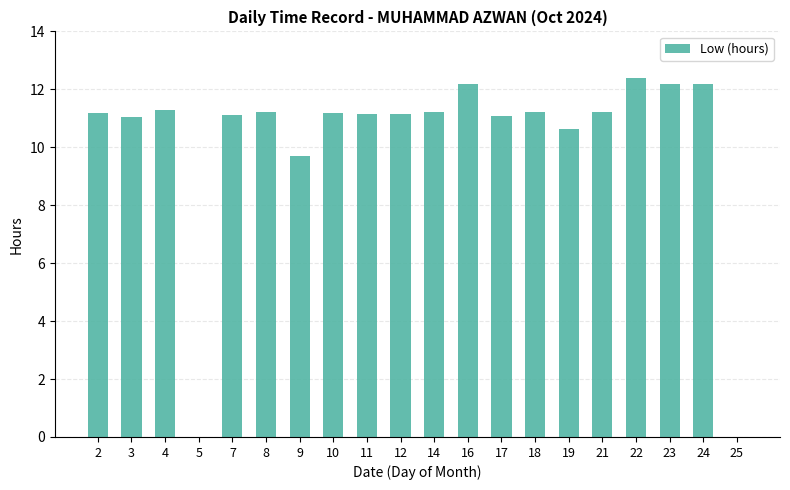

What is the greatest value displayed?

12.4